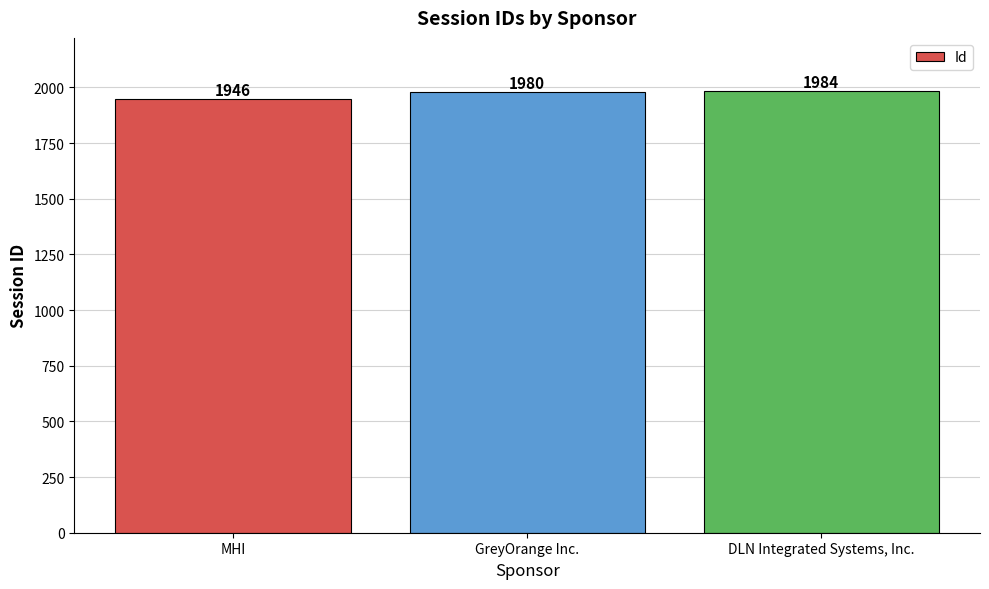

List the labels in order of value, smallest first.

MHI, GreyOrange Inc., DLN Integrated Systems, Inc.